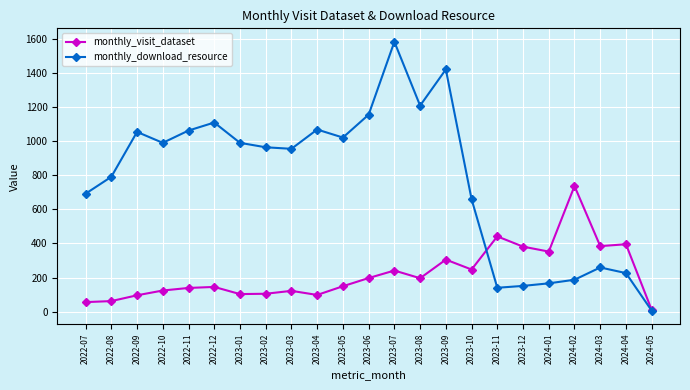

At which category is the sum across all series the highest?

2023-07